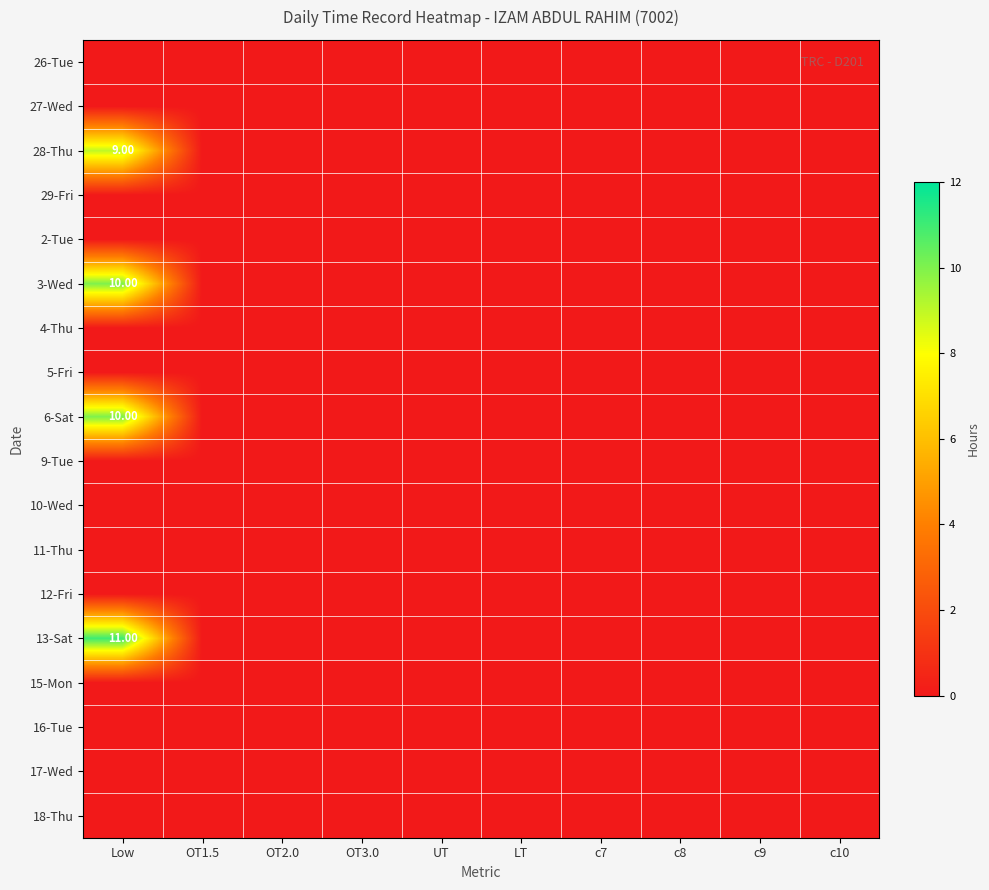

Read the 6-Sat value at Low, to the nearest 10.

10